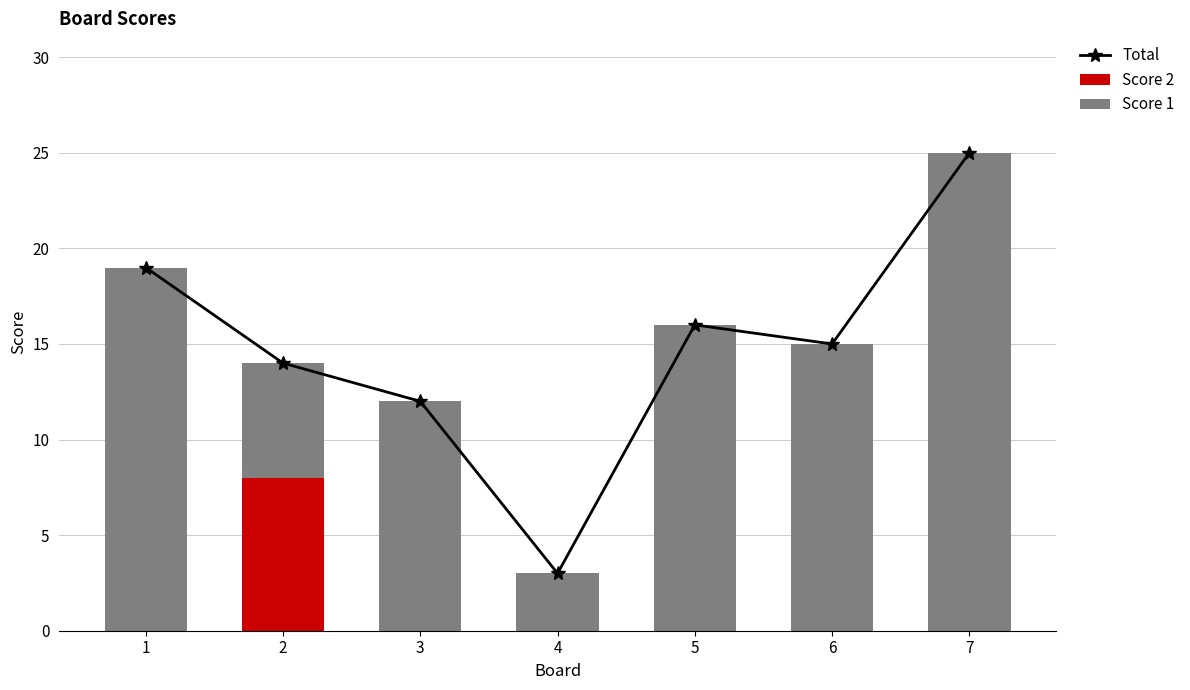

How many data points in Total are less than 15?

3